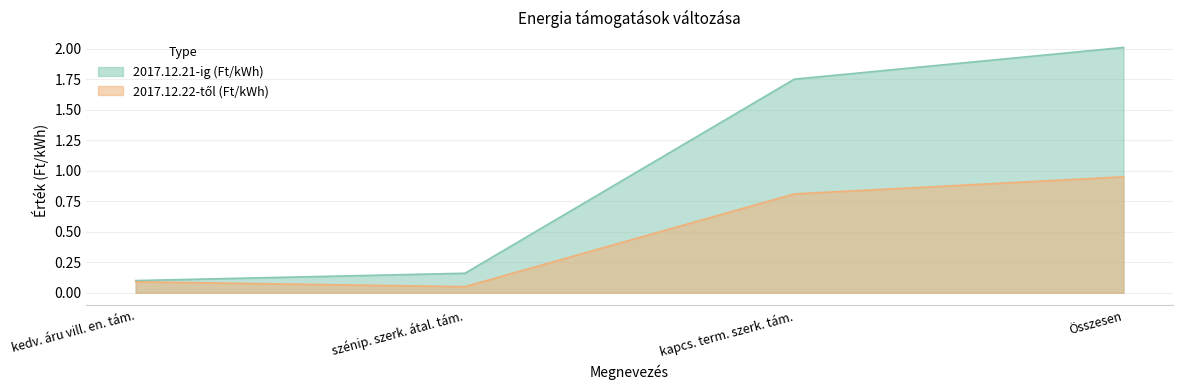

What are all the series names shown in the legend?

2017.12.21-ig (Ft/kWh), 2017.12.22-től (Ft/kWh)